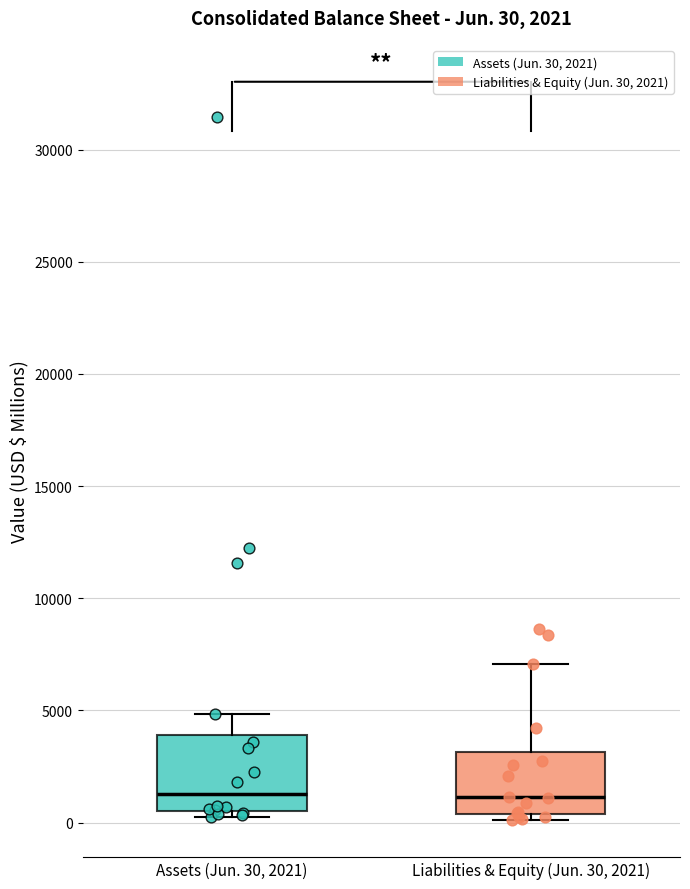

Comparing the boxes themselves (not the whiskers), which one is the tallest?

Assets (Jun. 30, 2021)